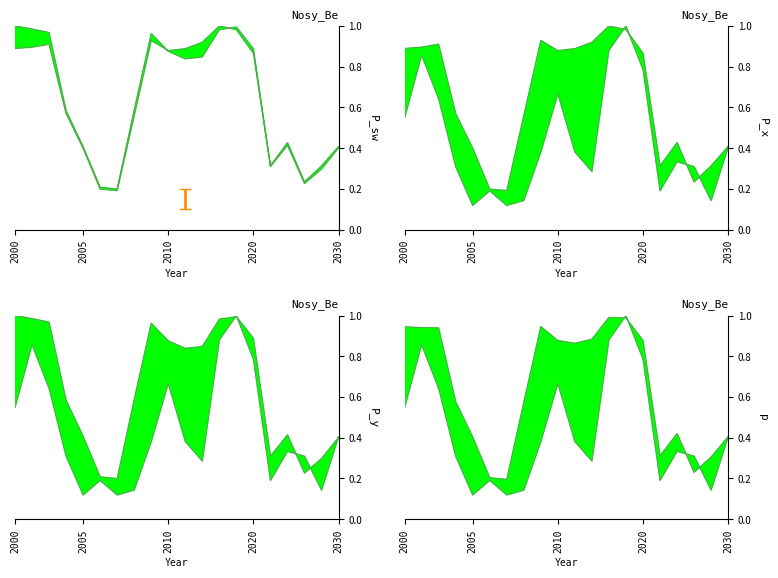

Between 15 and 2020, which is larger?

2020